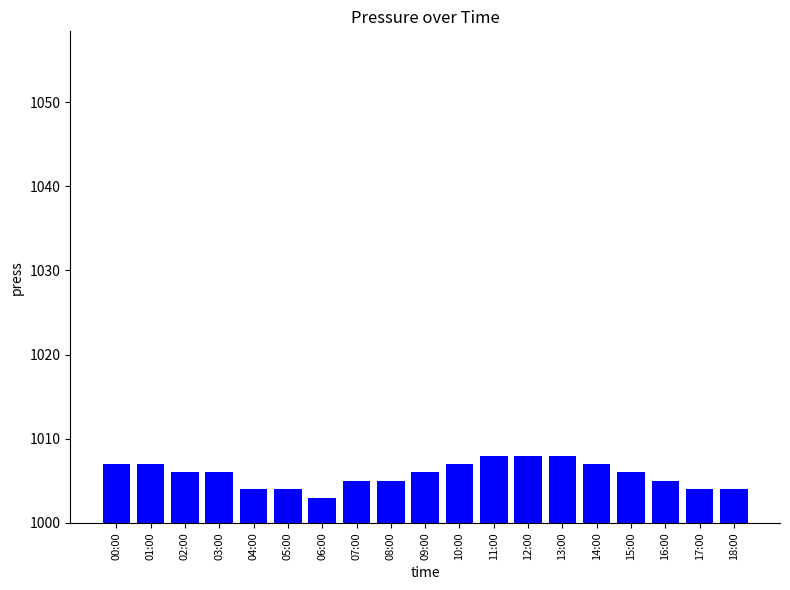

What is the label of the 15th bar from the left?

14:00